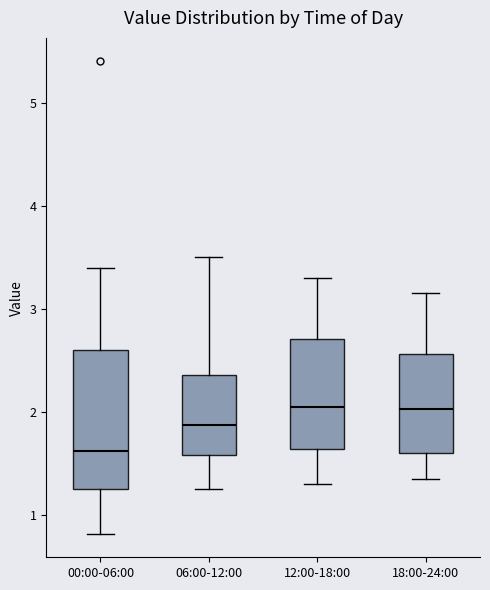

Which box has the lowest median line?

00:00-06:00